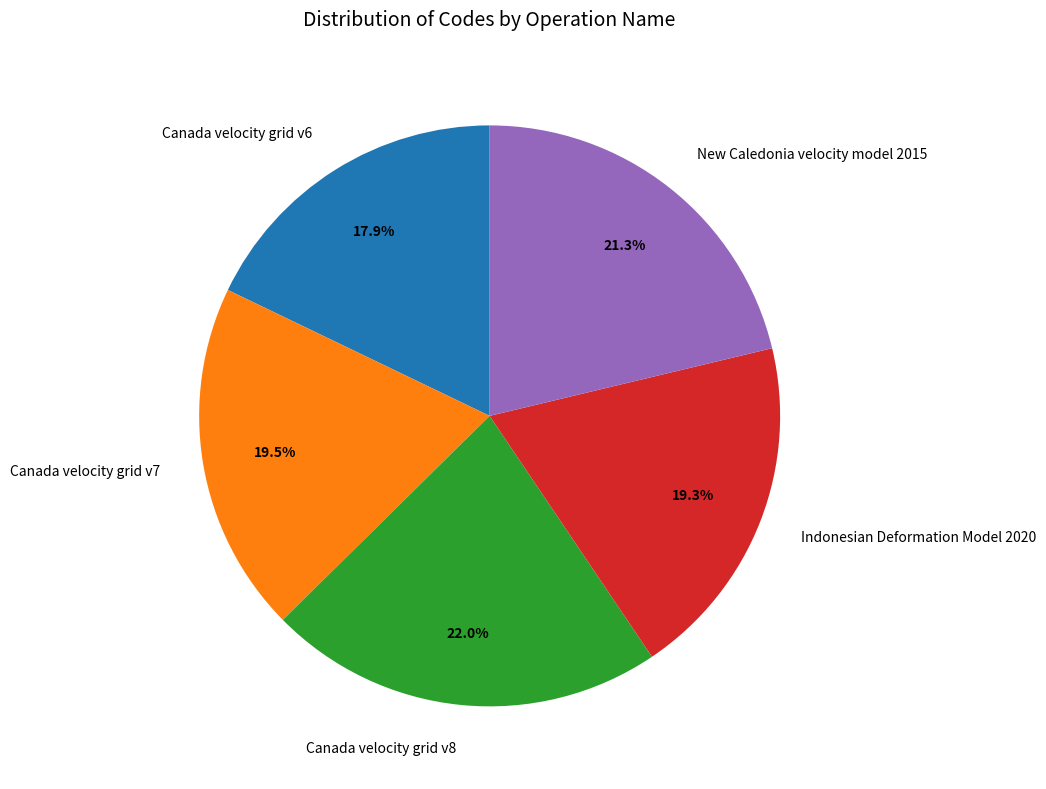

What is the largest slice in the pie chart?

Canada velocity grid v8